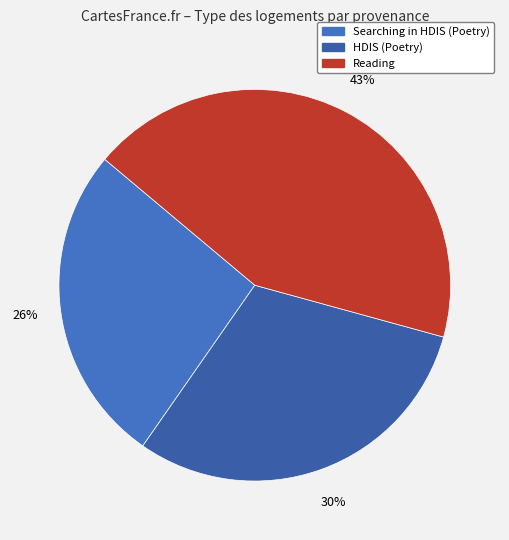

To the nearest percent, what is the difference between the largest and smallest slice percentages?

17%